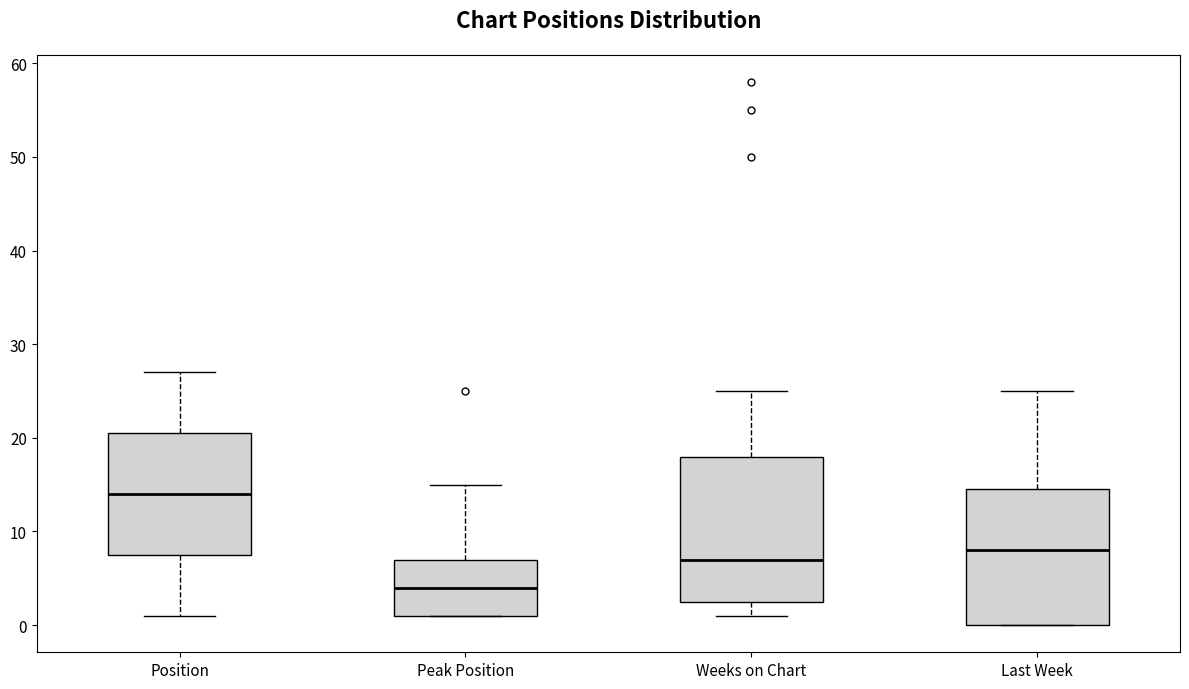

Where does the lower whisker of the box for Position end on the y-axis? The values are not printed on the chart, so give them approximately, as read against the axis.

1